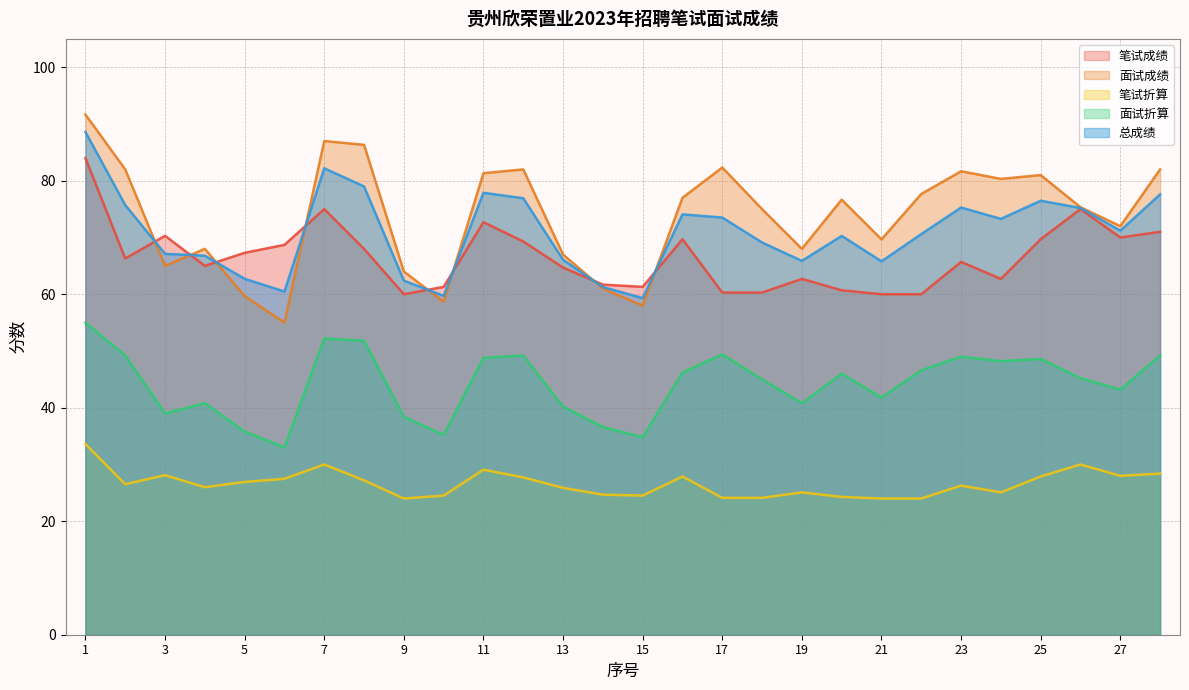

List the series in order of their peak value, highest first.

面试成绩, 总成绩, 笔试成绩, 面试折算, 笔试折算